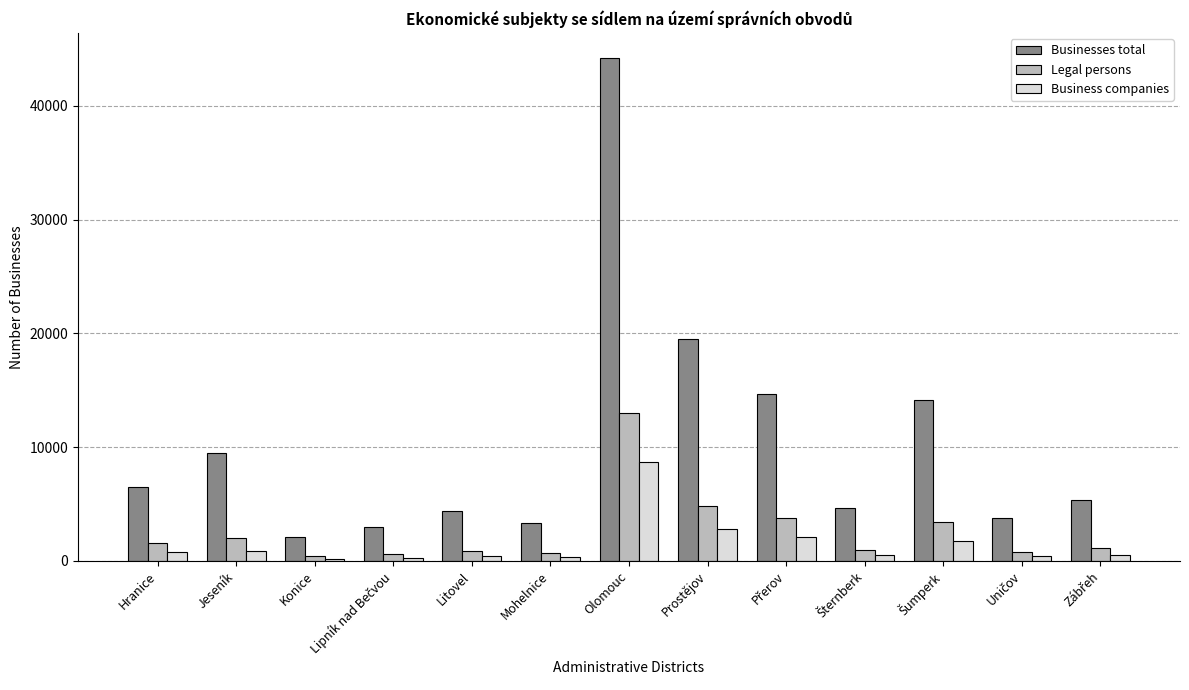

Between Hranice and Jeseník, which series saw the biggest shift?

Businesses total